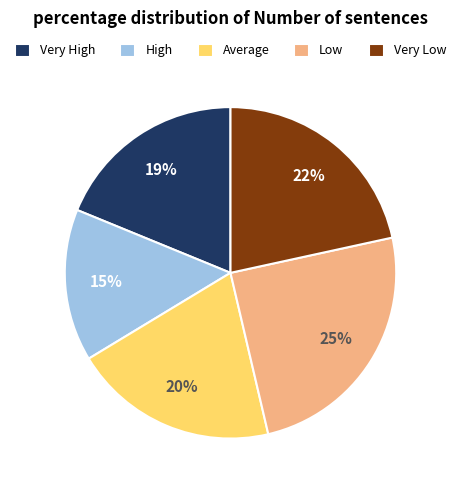

Count the number of slices in the pie.

5